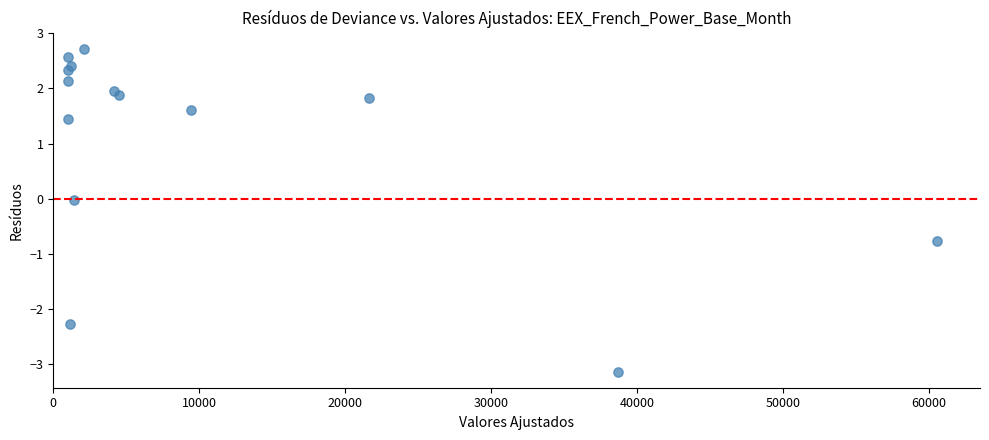

What is the range of X values (max minus min)?

59518.2